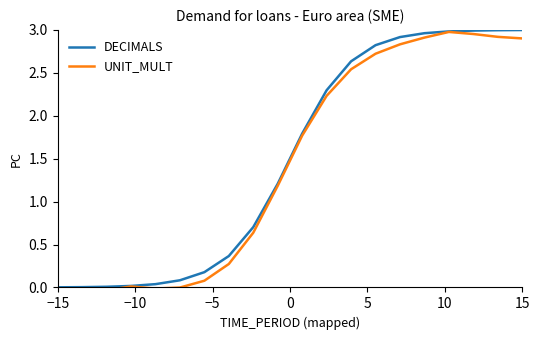

True or false: DECIMALS has a value of 3.0 at 15.

True